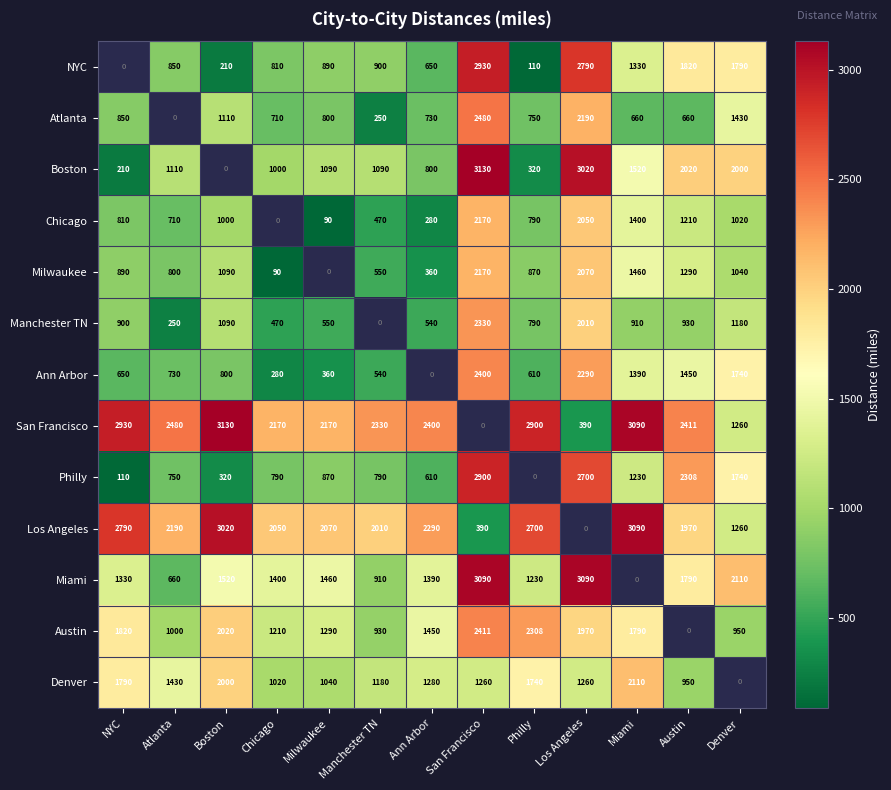

What is the difference between the Los Angeles values at Milwaukee and Austin?

100